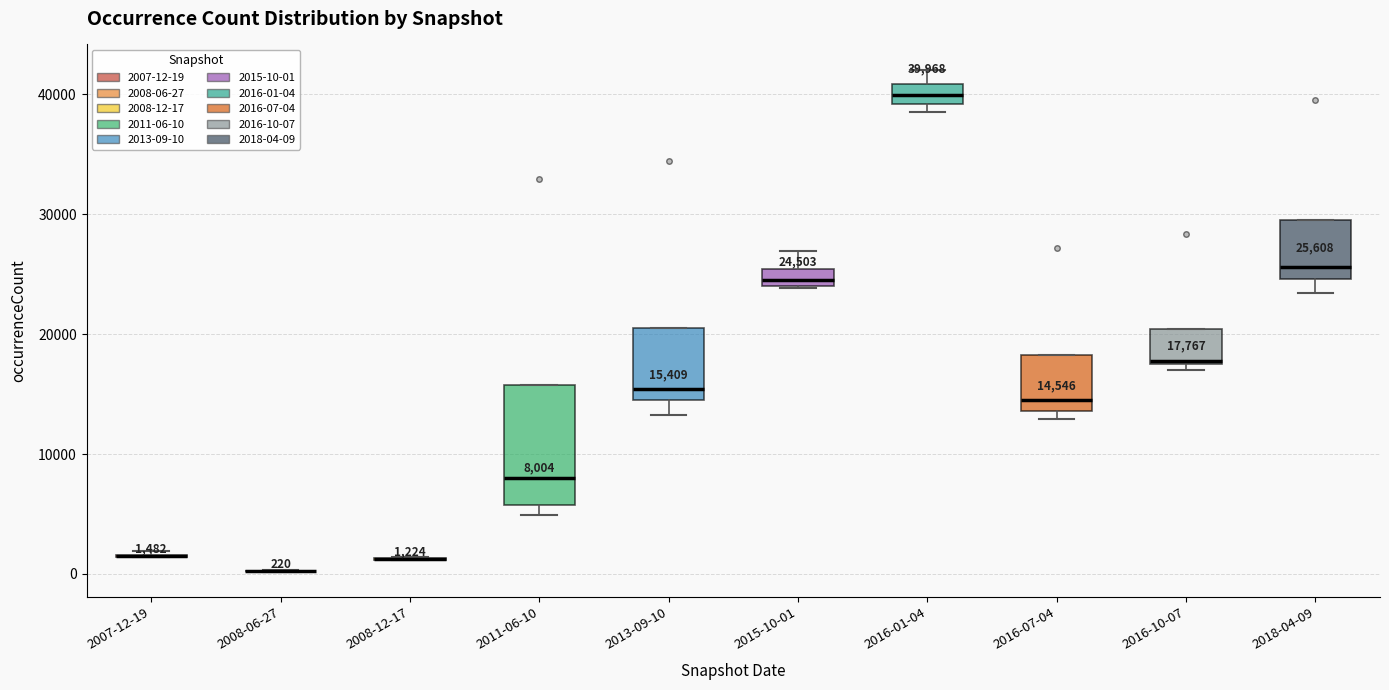

Which box is the tallest, from its lower edge to its upper edge?

2011-06-10